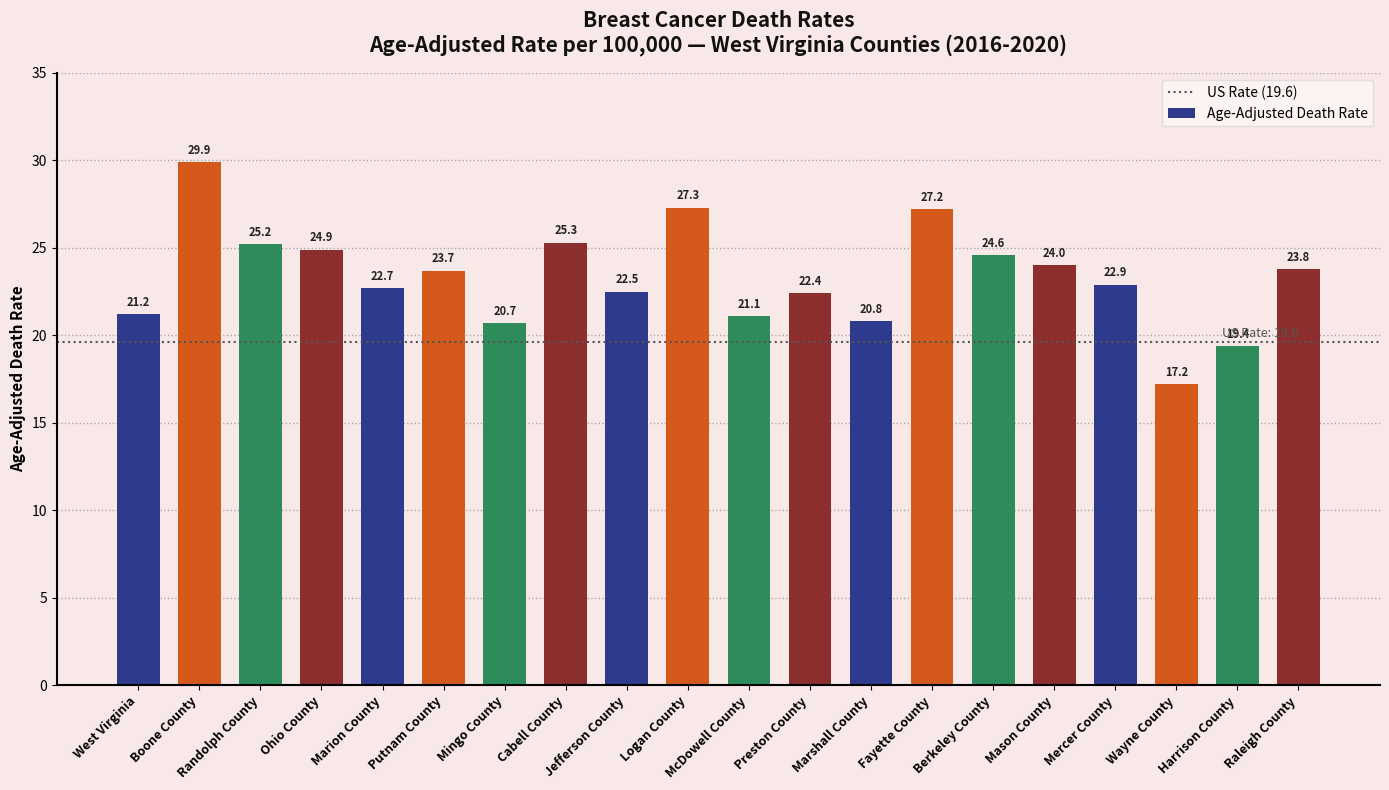

The value at Ohio County is 43.6. True or false?

False